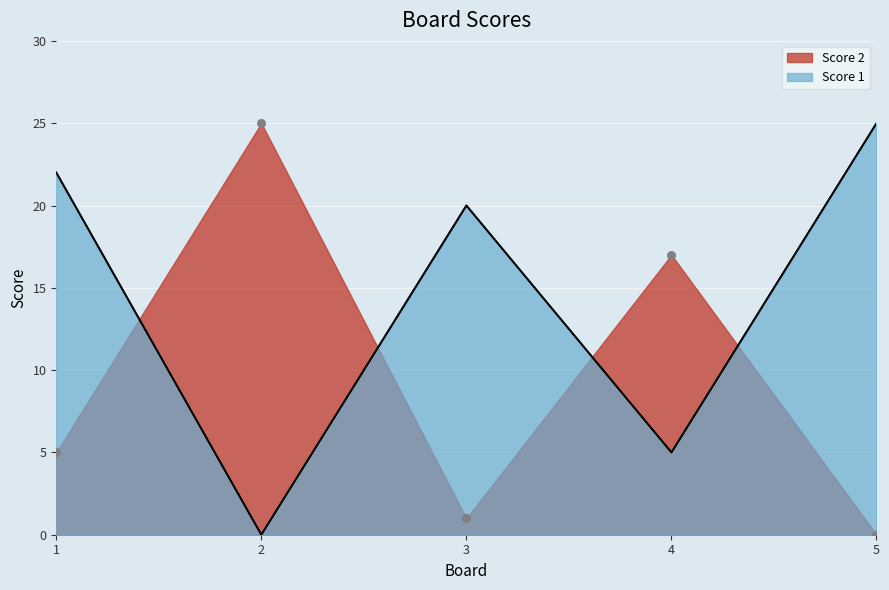

Is the value of Score 2 at 1 greater than the value of Score 1 at 3?

No